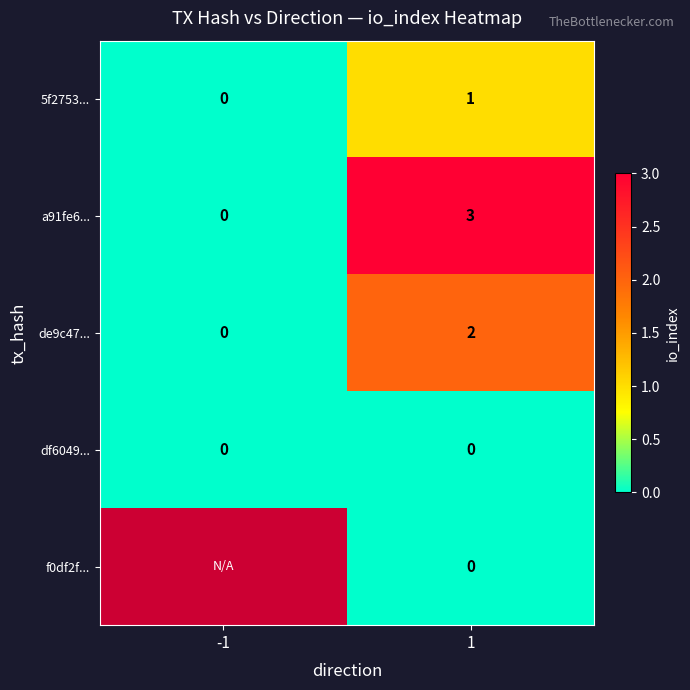

How many categories are shown in the chart?

2